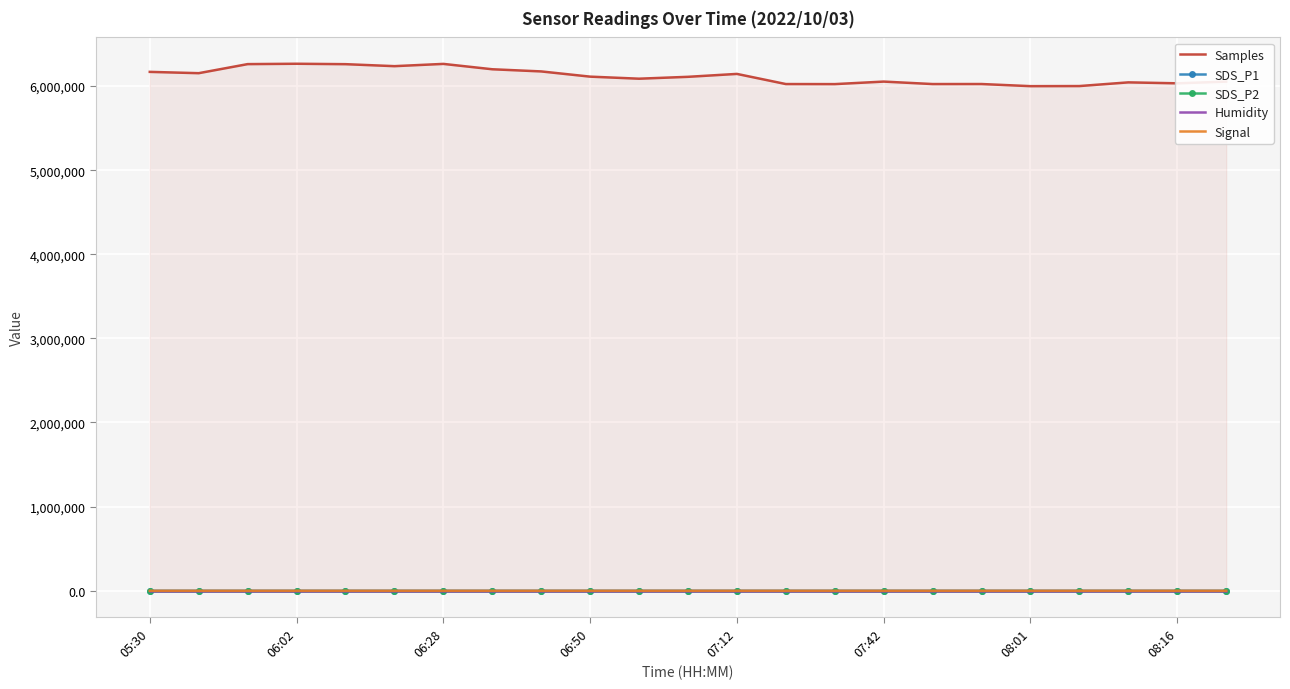

Which series has the largest total across all categories?

Samples